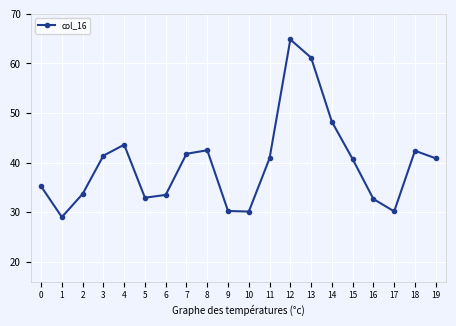

At which label does the data first exceed 40?

3